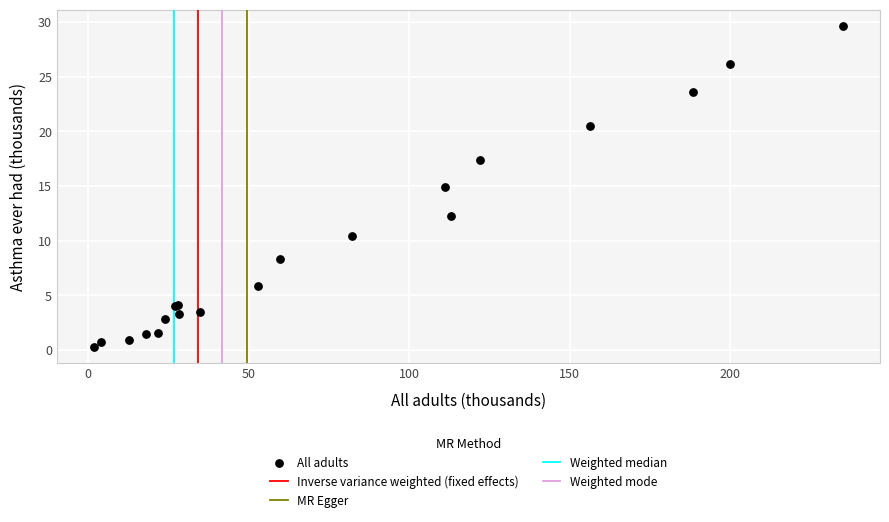

What Y value in the scatter plot is closest to 14?

14.9